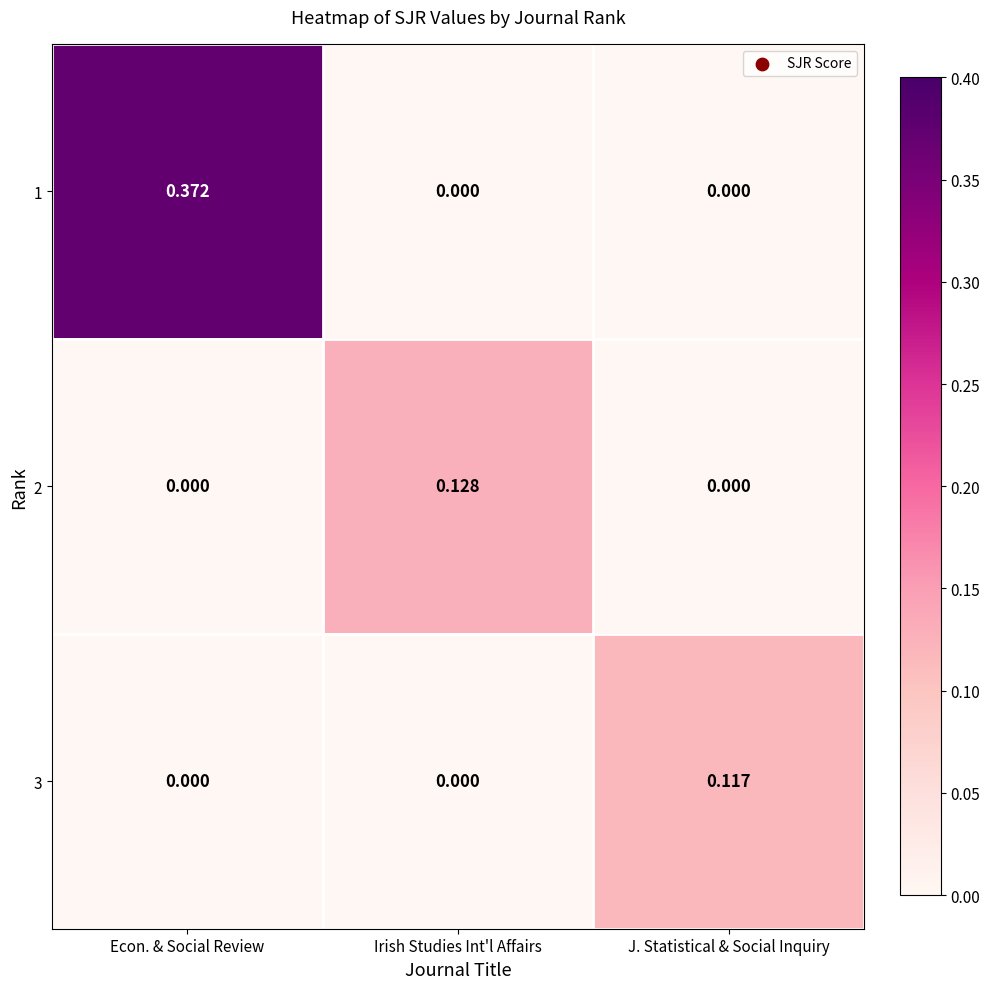

Is the value of 2 at Econ. & Social Review greater than the value of 1 at Econ. & Social Review?

No